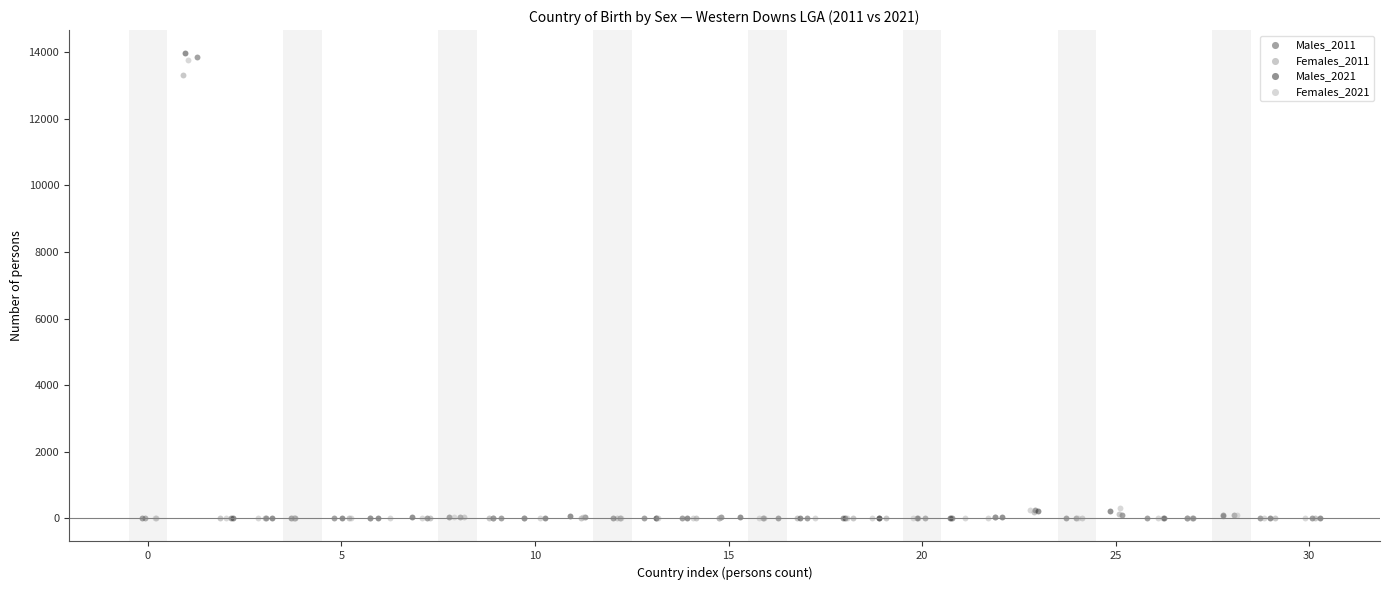

What are all the series names shown in the legend?

Males_2011, Females_2011, Males_2021, Females_2021